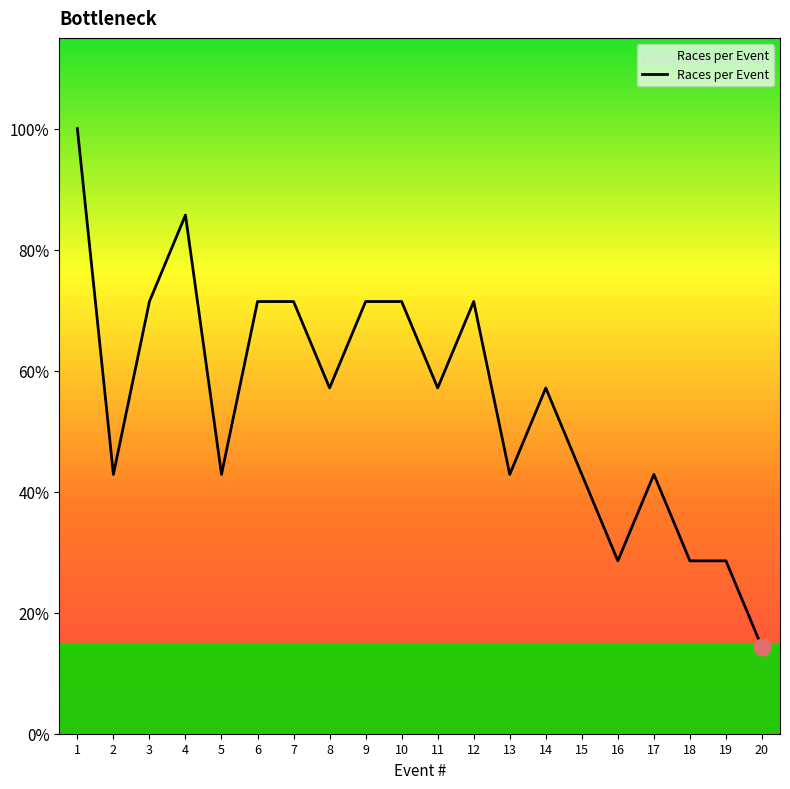

Does the chart have visible grid lines?

No